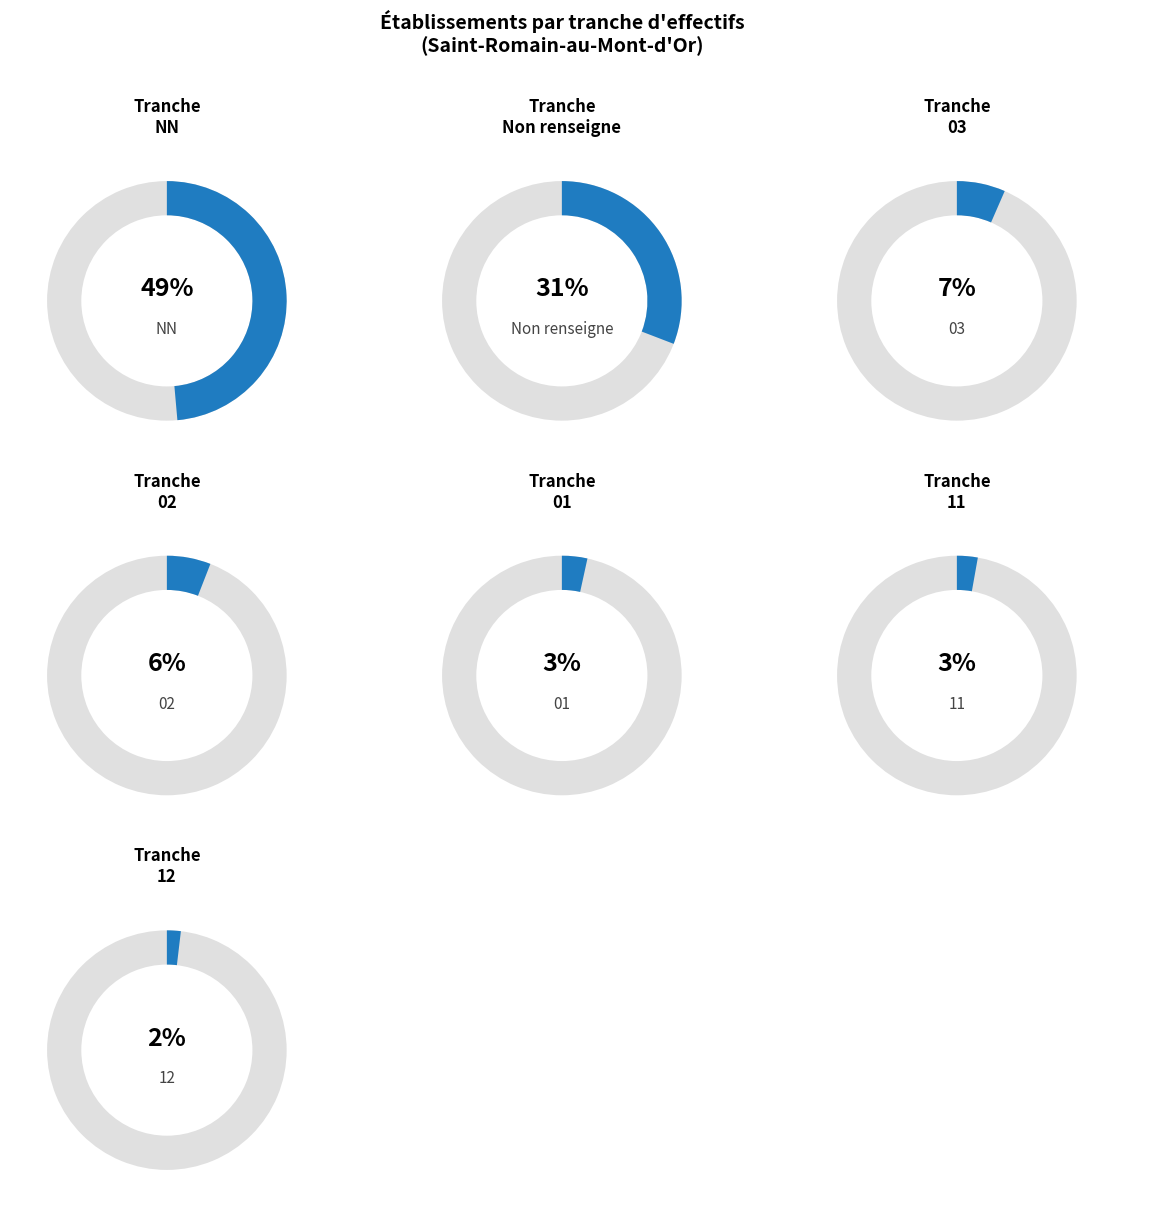

Is there a majority slice in this chart?

No